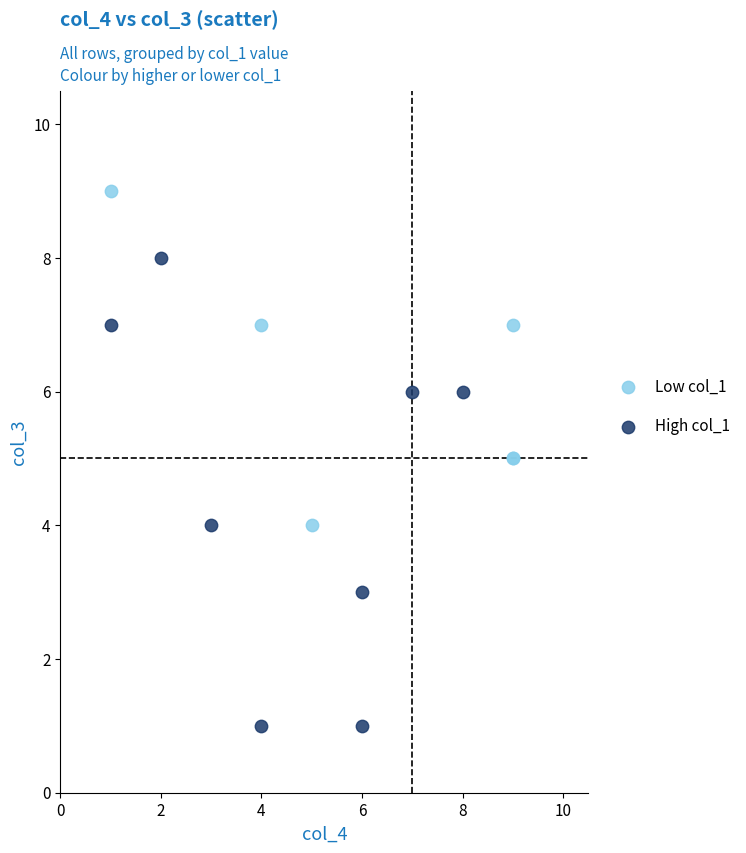

Which series has the widest spread of Y values?

High col_1